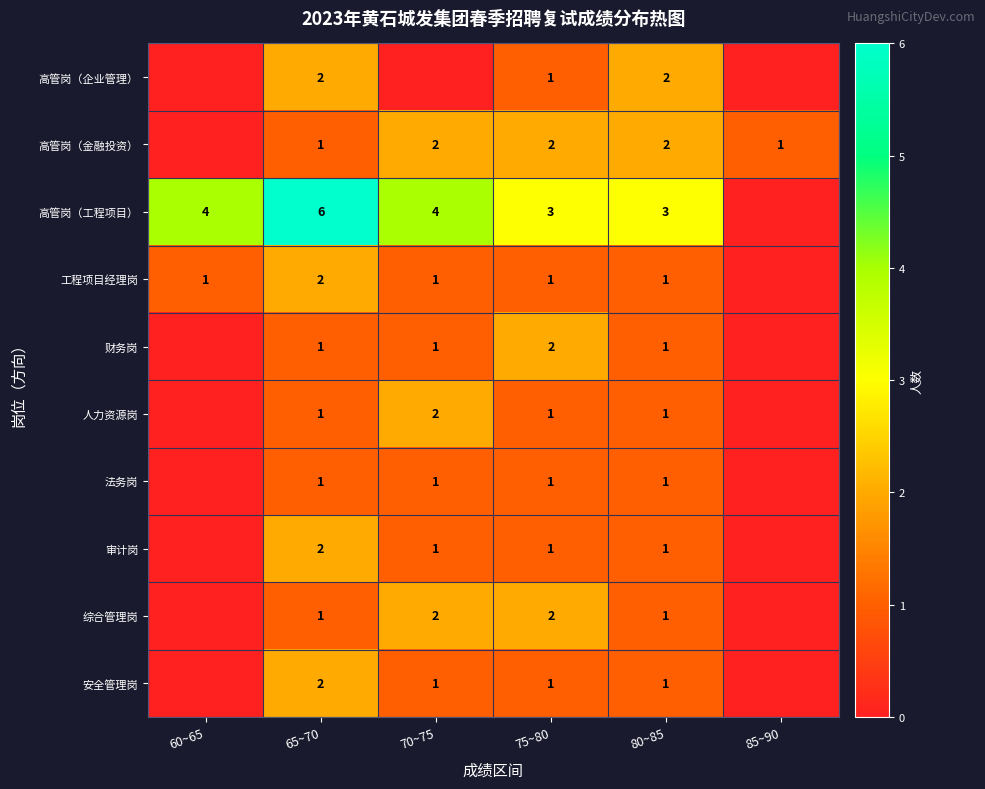

Is it true that 综合管理岗 equals 2 at 65~70?

False